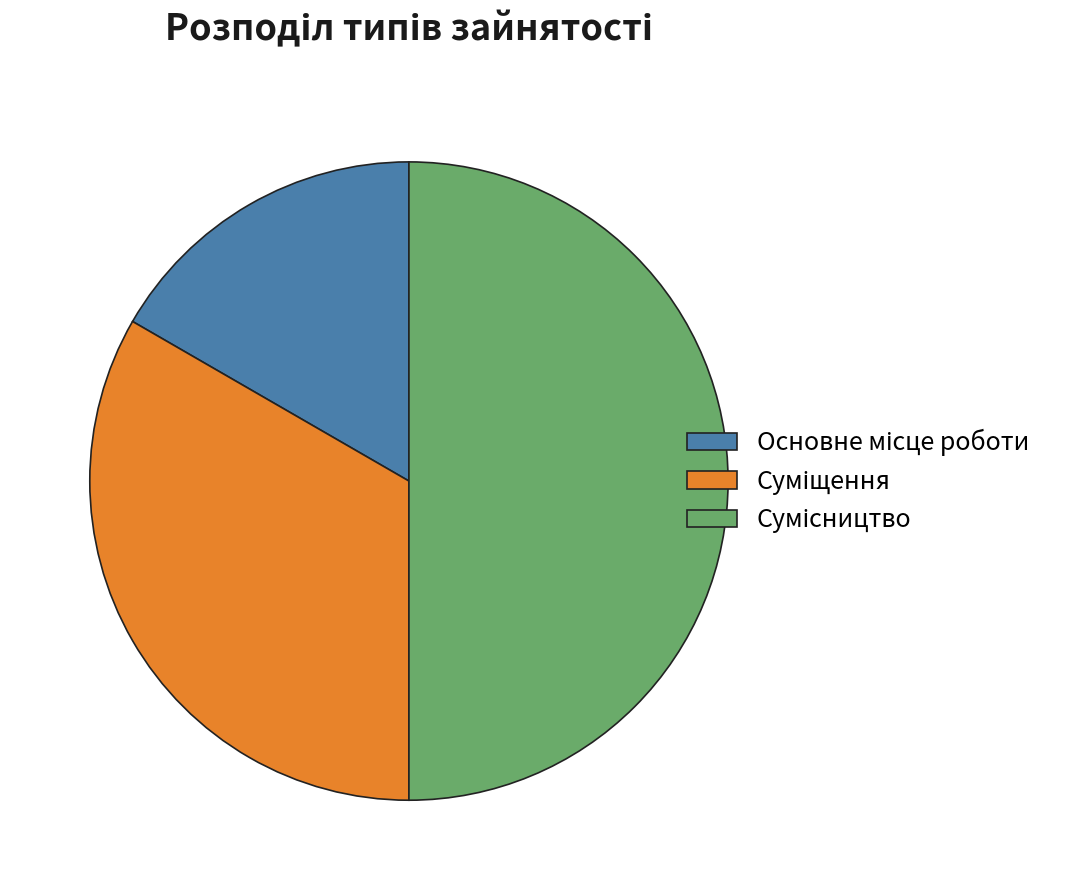

Rank the categories by value from lowest to highest.

Основне місце роботи, Суміщення, Сумісництво